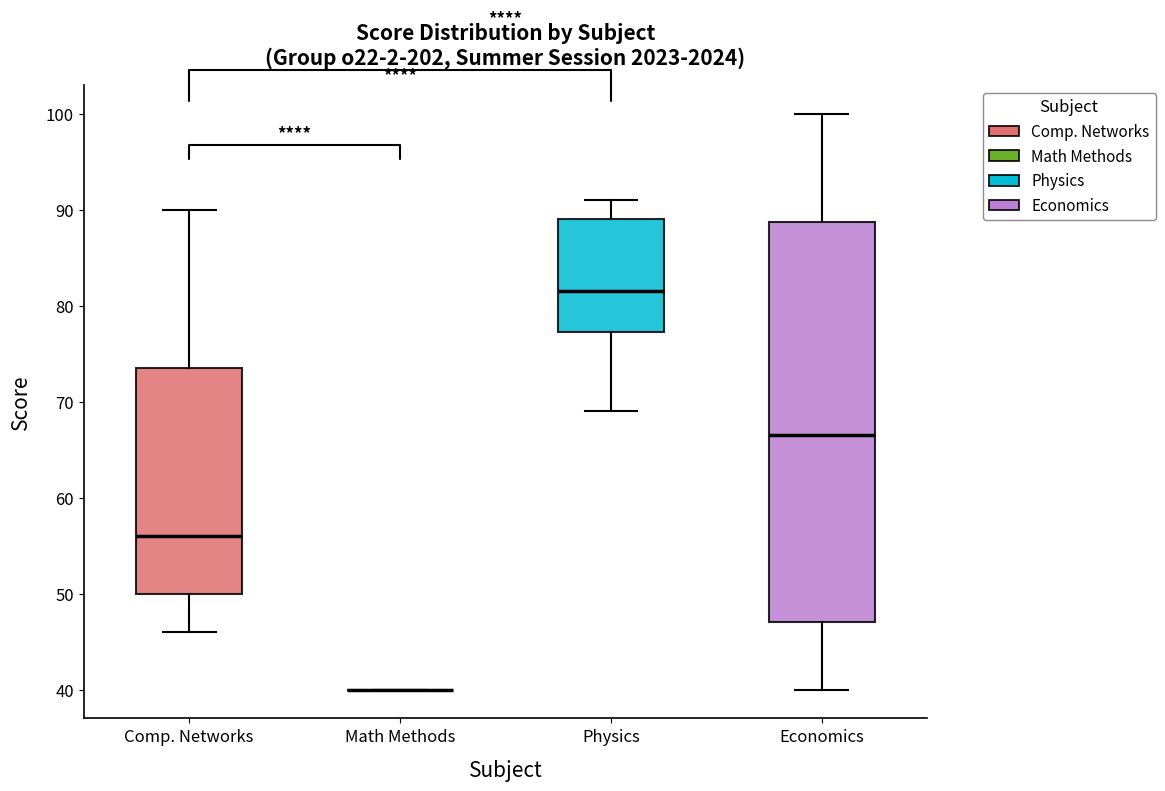

Which box is the tallest, from its lower edge to its upper edge?

Economics